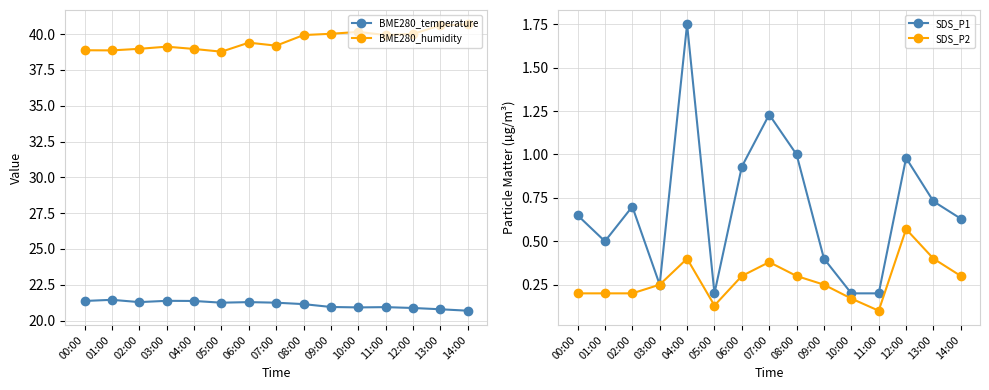

In SDS_P1, how many points are lower than both neighbors (excluding endpoints)?

3